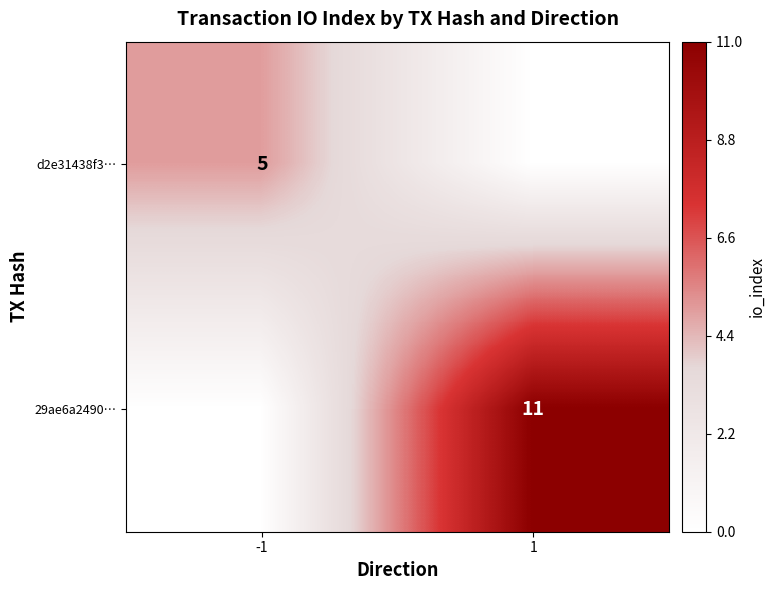

The 29ae6a2490… series shows 6 at 1. True or false?

False